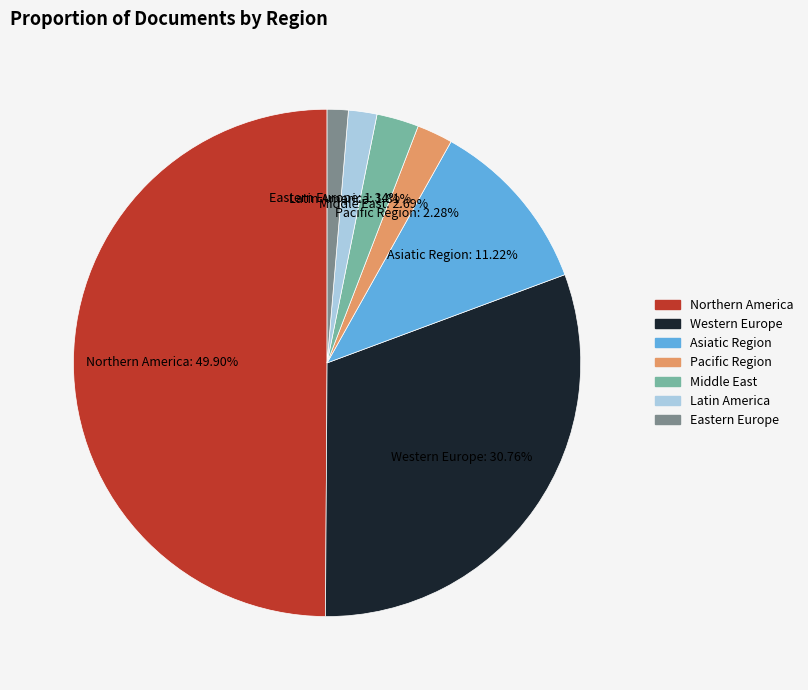

What percentage is the Asiatic Region slice, to the nearest percent?

11%